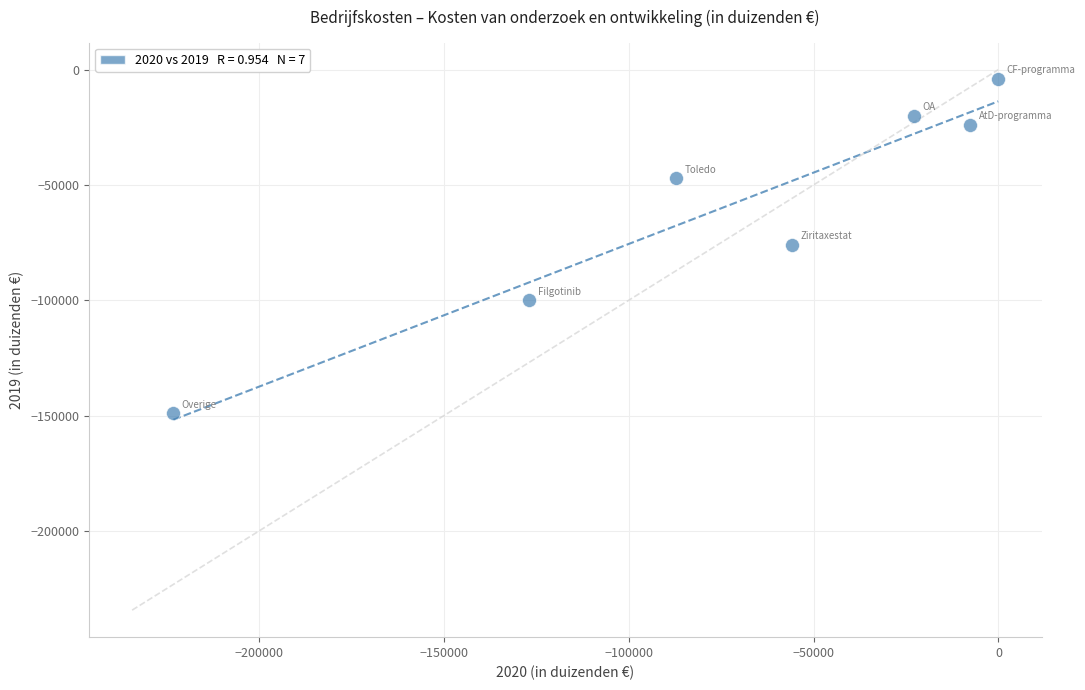

What is the range of Y values (max minus min)?

145100